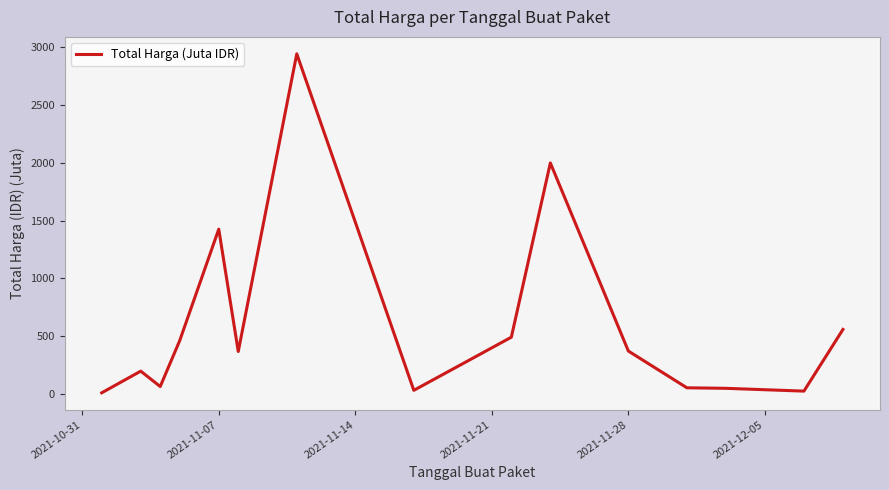

What is the difference between the maximum and minimum values?

2926.8